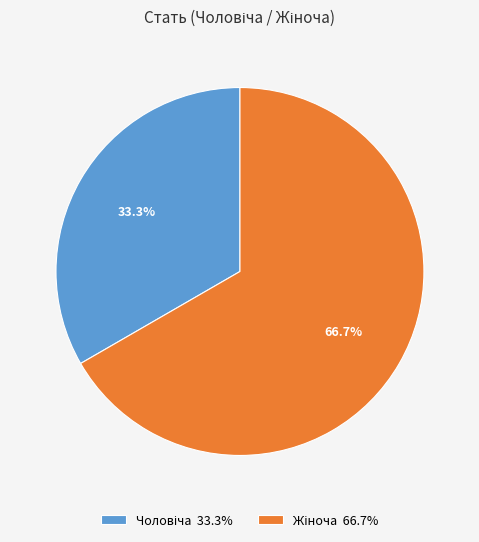

Is there any slice that represents more than half of the pie?

Yes